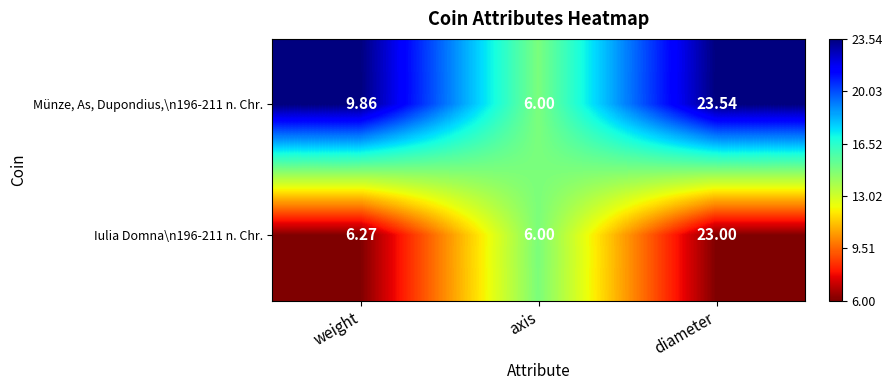

How many series are shown in this chart?

2